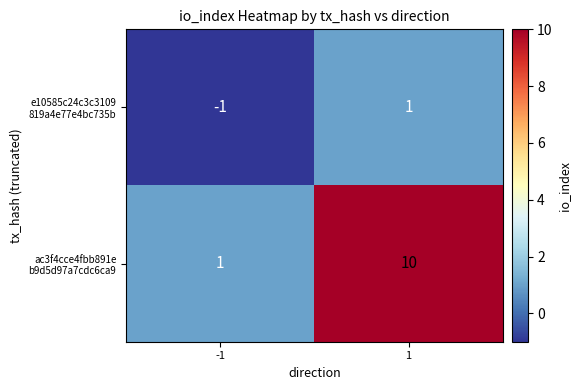

What is the difference between the highest and lowest values at 1?

9